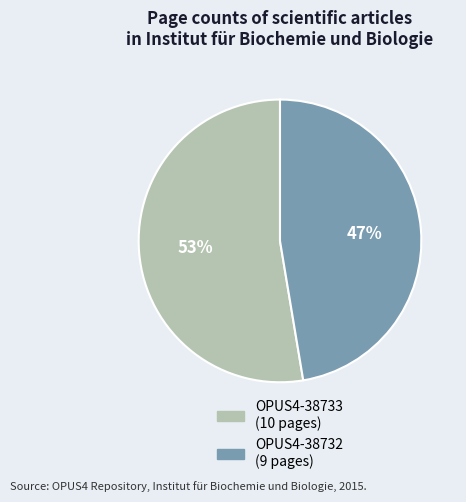

True or false: OPUS4-38732 accounts for 47% of the total.

True